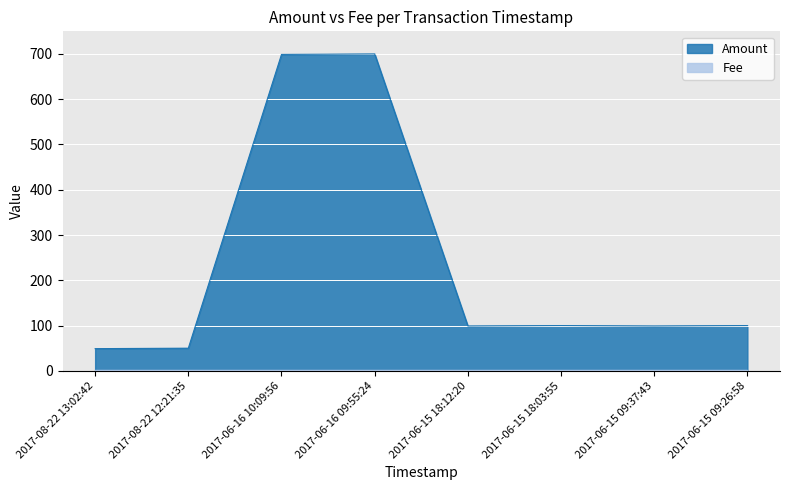

Where is the first local minimum?

2017-06-15 18:12:20